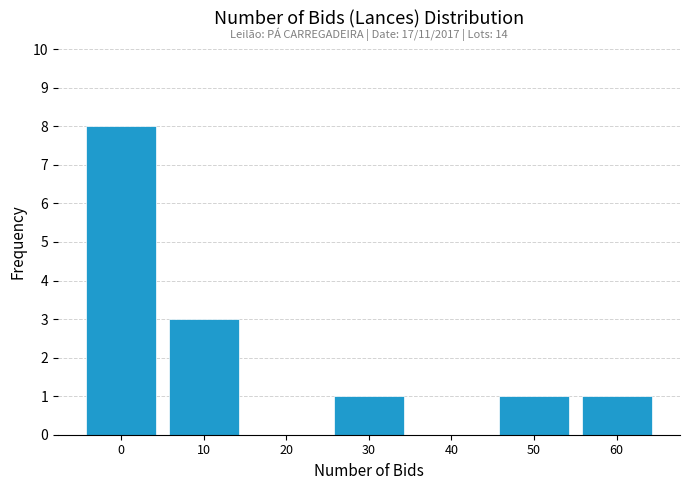

Reading left to right, what are all the values shown in this chart?

0=8	10=3	20=0	30=1	40=0	50=1	60=1